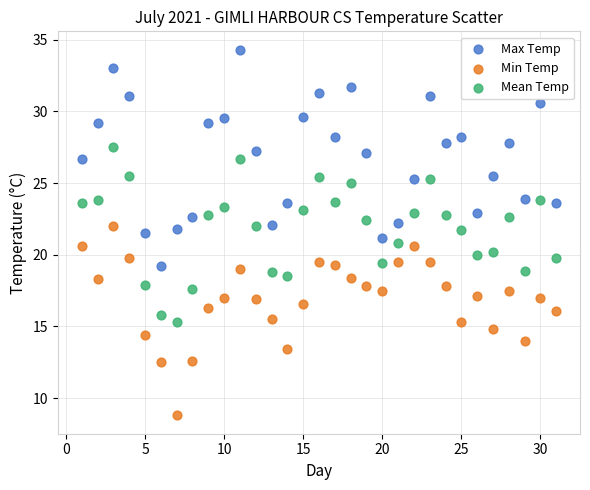

Across all data points, what is the range of Y values (max minus min)?

25.5